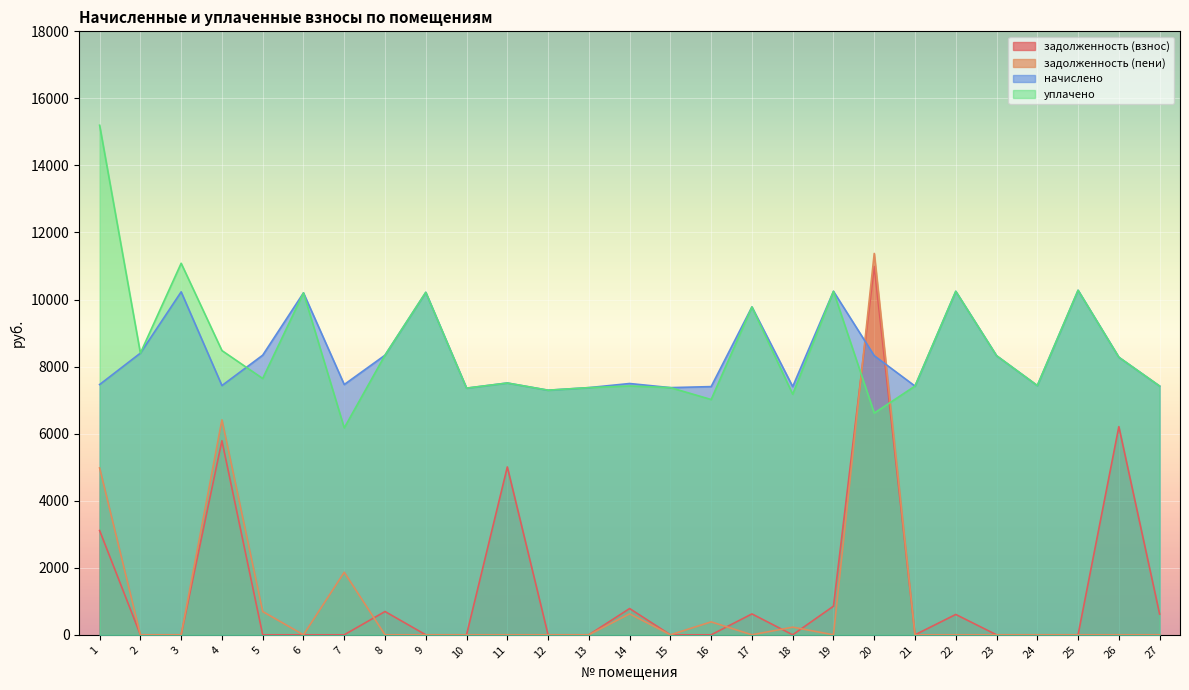

Is the value of уплачено at 24 greater than the value of задолженность (взнос) at 7?

Yes